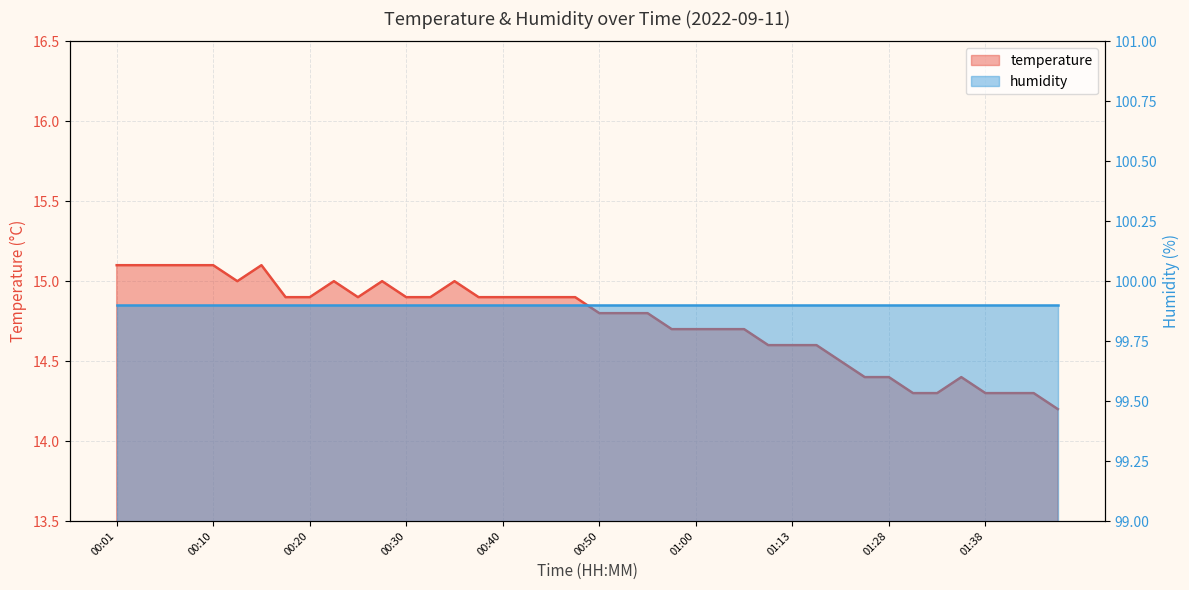

True or false: there are more than 0 points higher than both neighbors.

True